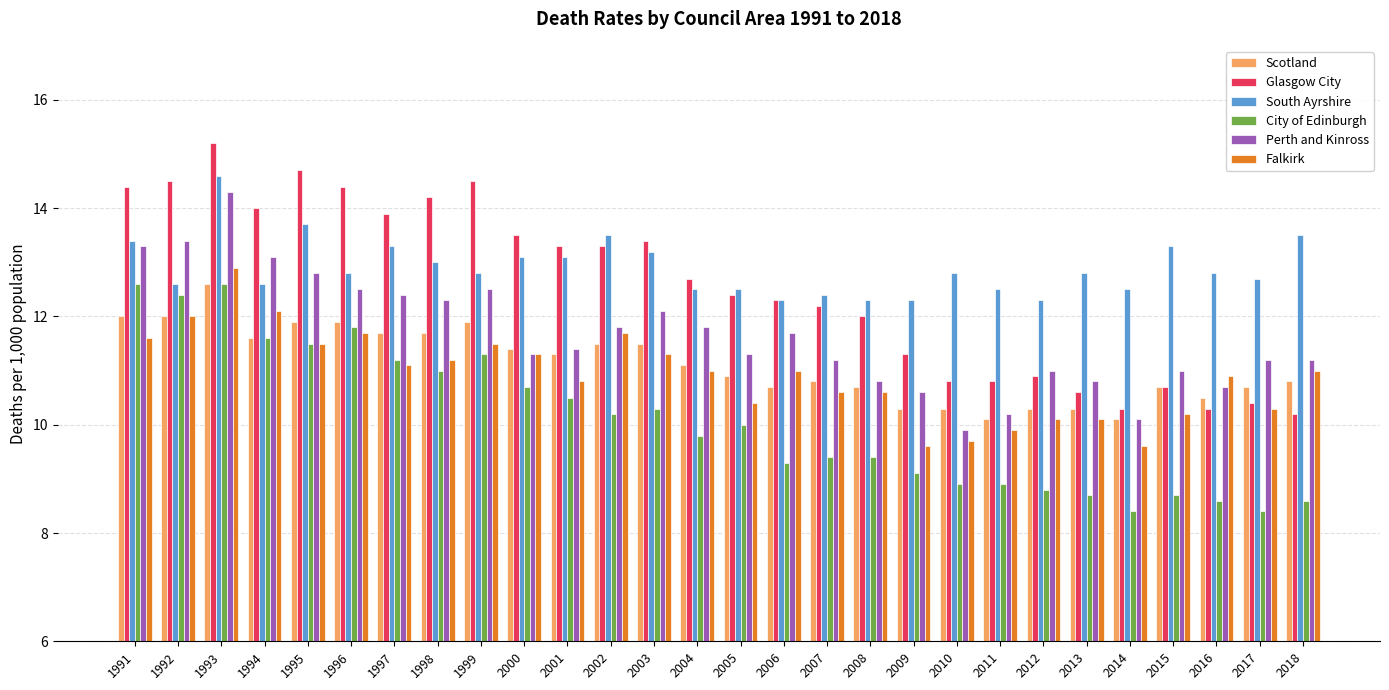

At which label is Perth and Kinross closest to 12?

2003